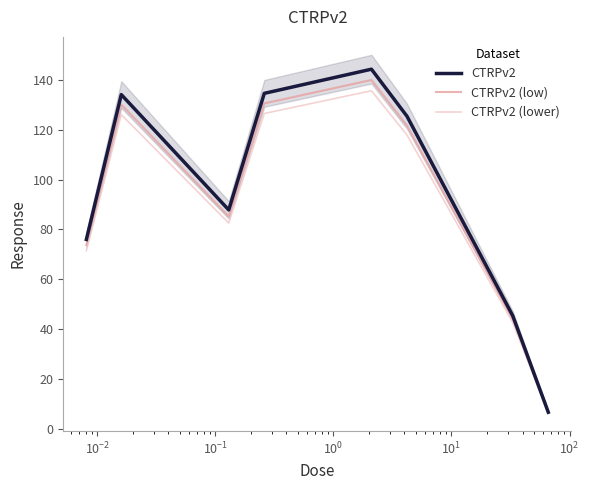

Reading right to left, transcribe all the data shown in this chart.

CTRPv2: 6.6	45.3	125.4	144.3	134.6	87.8	134.1	76.0
CTRPv2 (low): 6.4	44.0	121.6	140.0	130.6	85.2	130.1	73.7
CTRPv2 (lower): 6.2	42.6	117.9	135.6	126.5	82.5	126.1	71.4